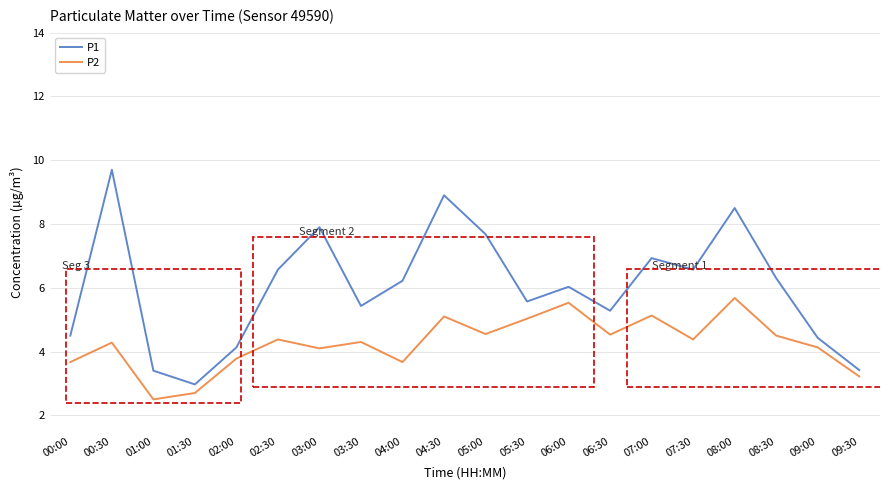

True or false: P1 and P2 intersect in this chart.

False